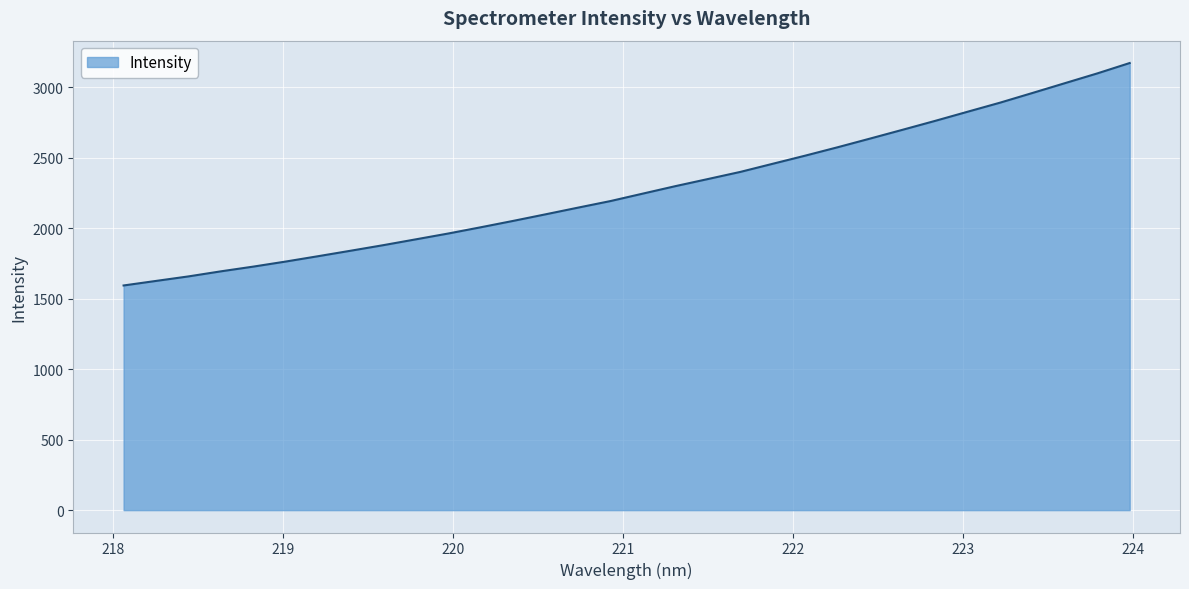

What is the greatest value displayed?

3170.1